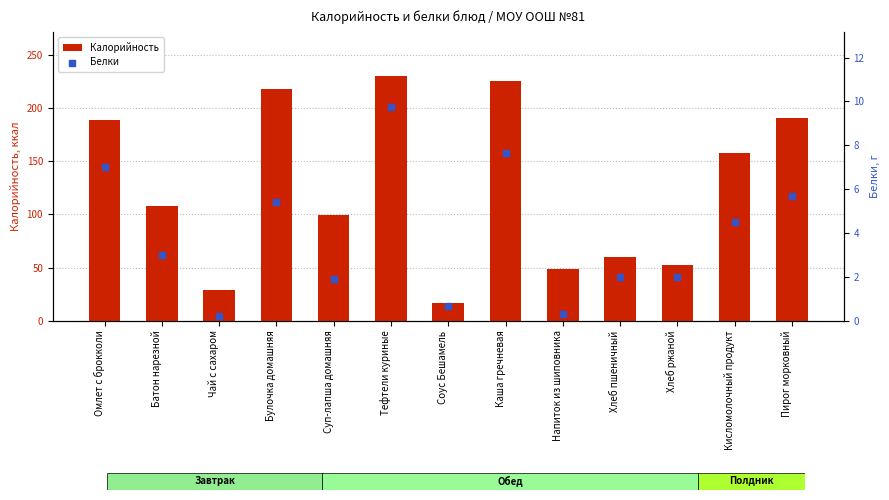

What is the total value across all series at Напиток из шиповника?

48.6